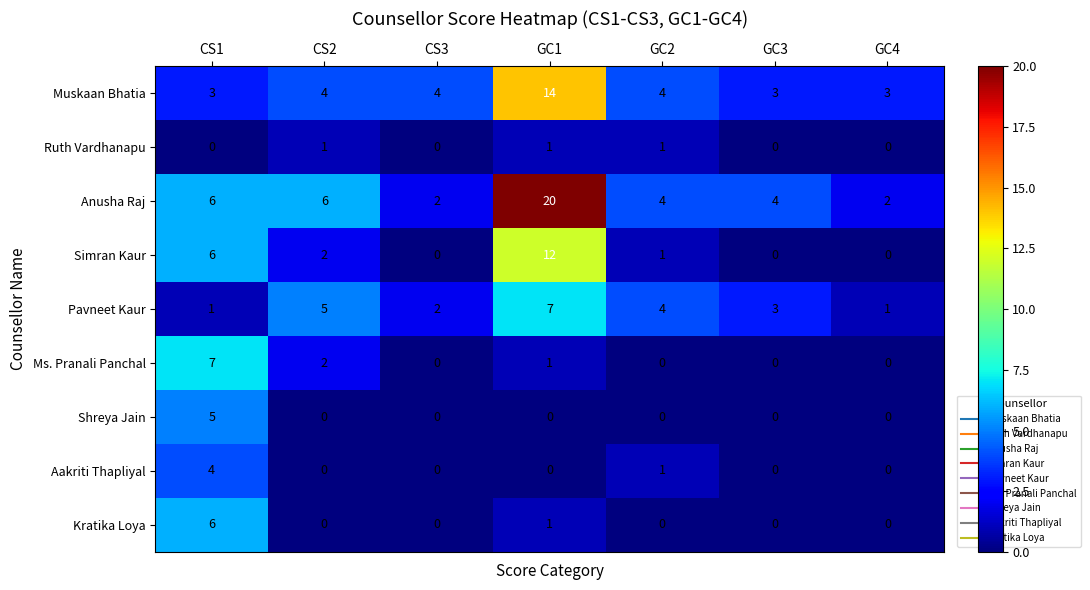

Is the value of Muskaan Bhatia at CS2 greater than the value of Aakriti Thapliyal at GC4?

Yes